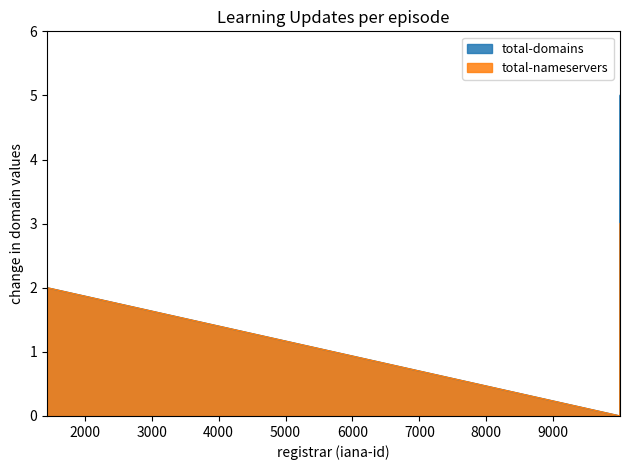

True or false: total-nameservers has more than 2 interior local peaks.

False